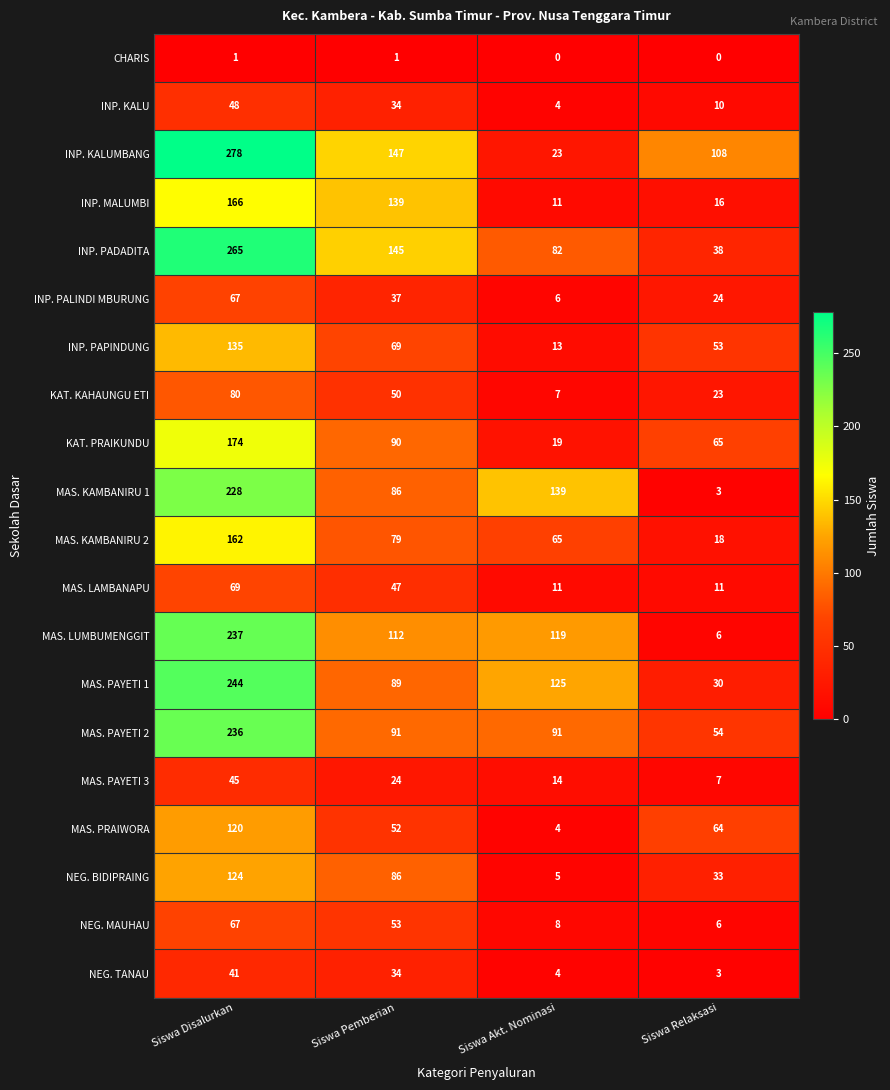

Count the number of data series in this chart.

20